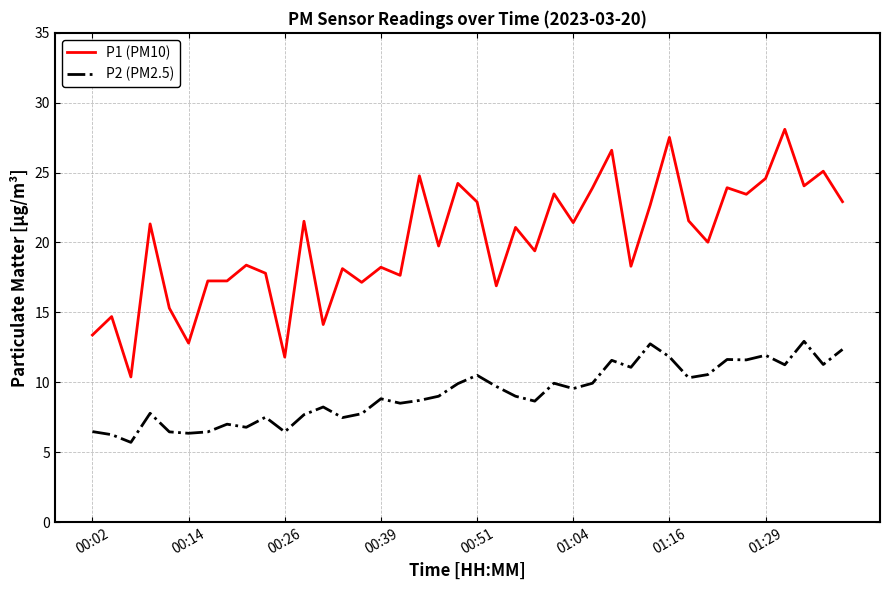

True or false: P1 (PM10) and P2 (PM2.5) cross at least once.

False